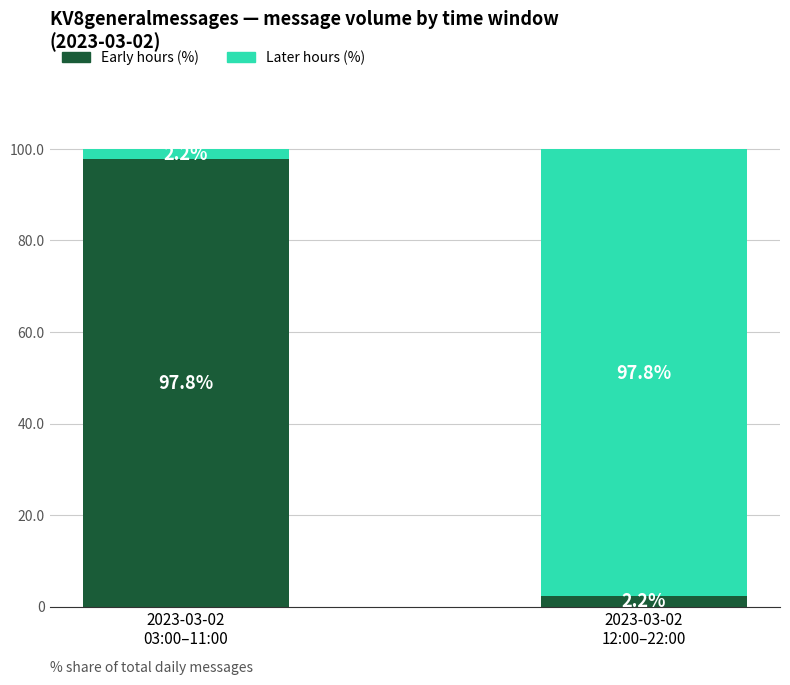

What is the average value of the Early hours (%) series?

50.0